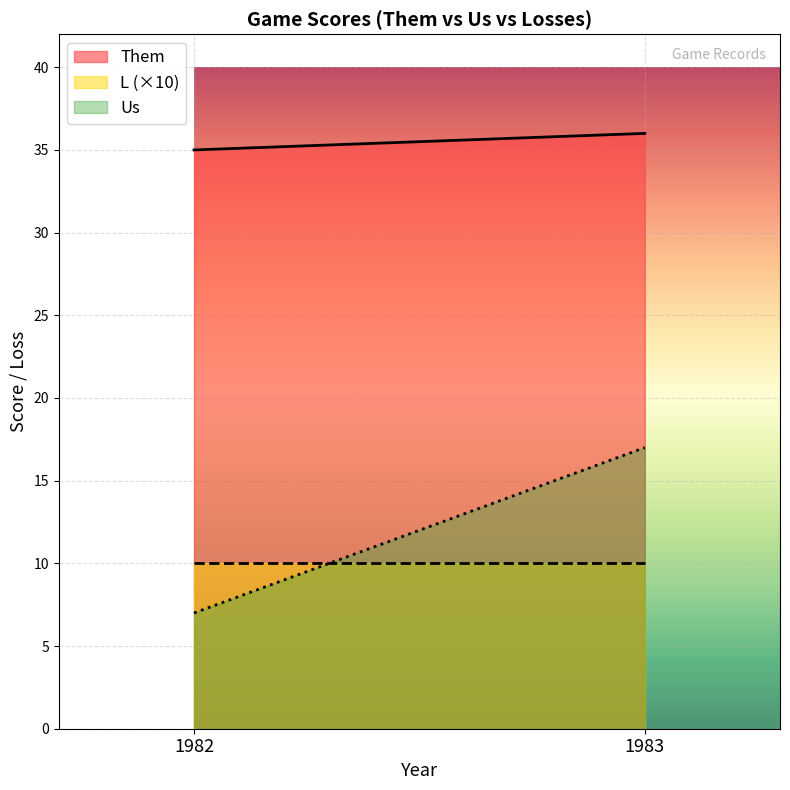

The Them series shows 20 at 1983. True or false?

False